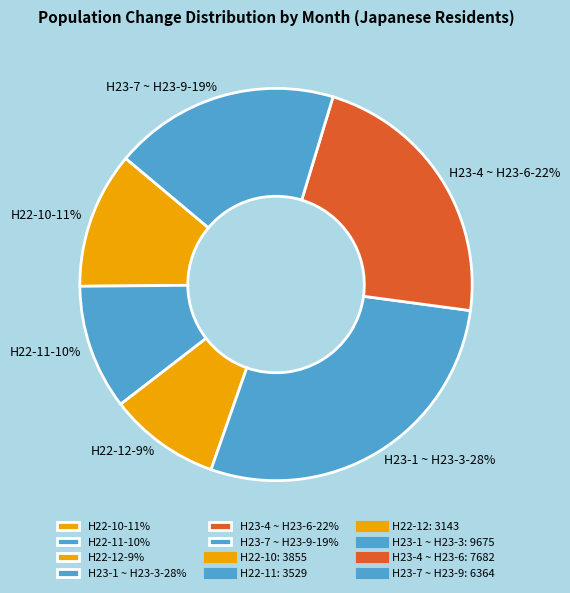

Between H23-4 ~ H23-6-22% and H22-10-11%, which is larger?

H23-4 ~ H23-6-22%